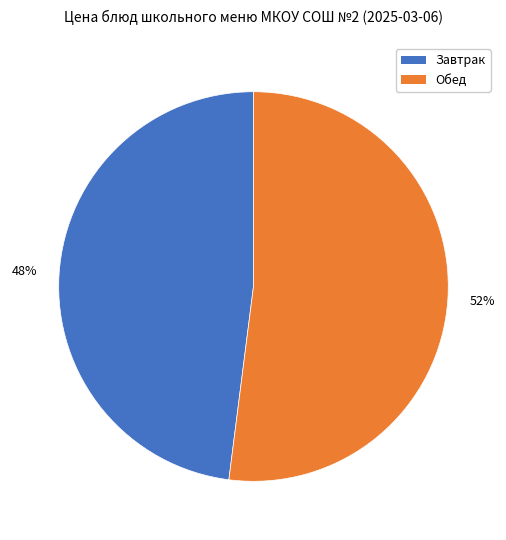

To the nearest percent, what is the difference between the largest and smallest slice percentages?

4%